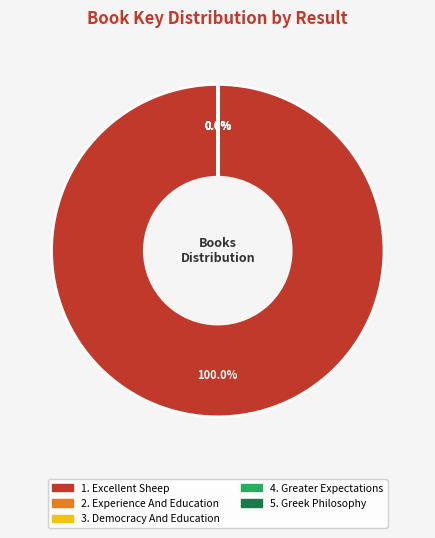

Does any single category account for the majority?

Yes